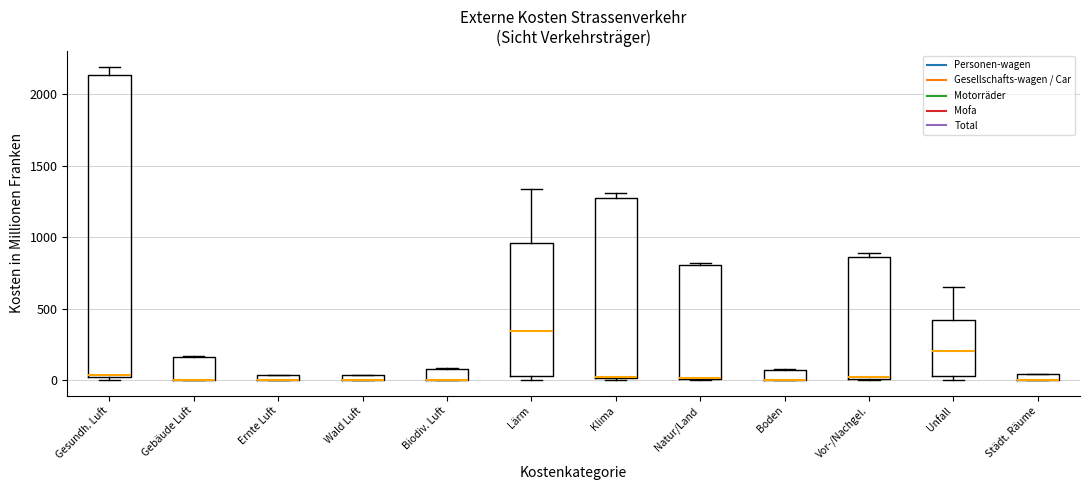

Comparing the boxes themselves (not the whiskers), which one is the tallest?

Gesundh. Luft